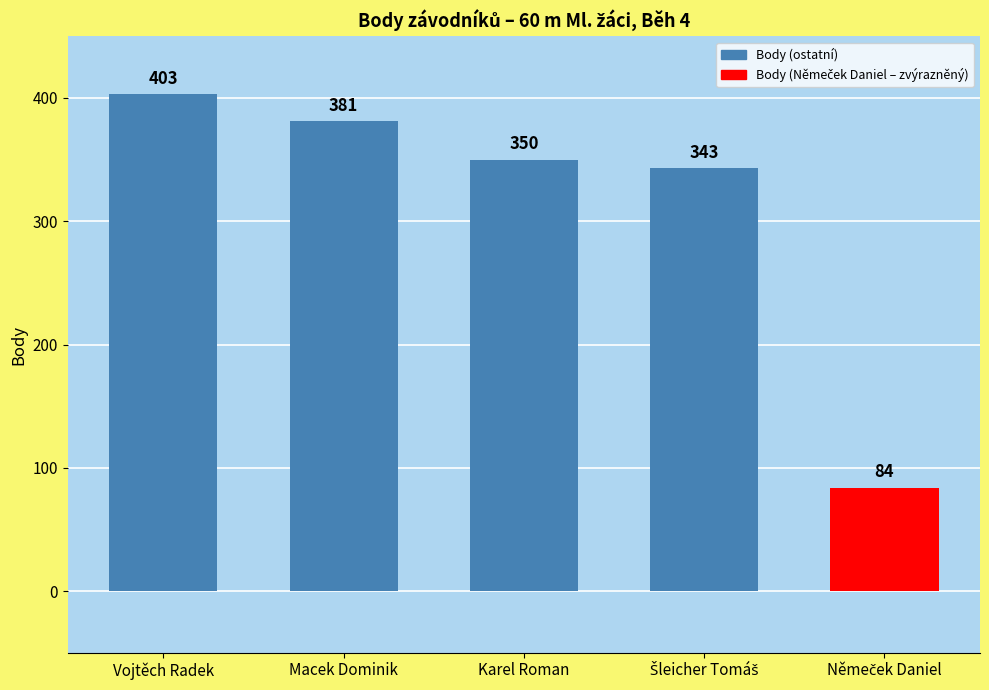

What is the change in value from Vojtěch Radek to Macek Dominik?

-22